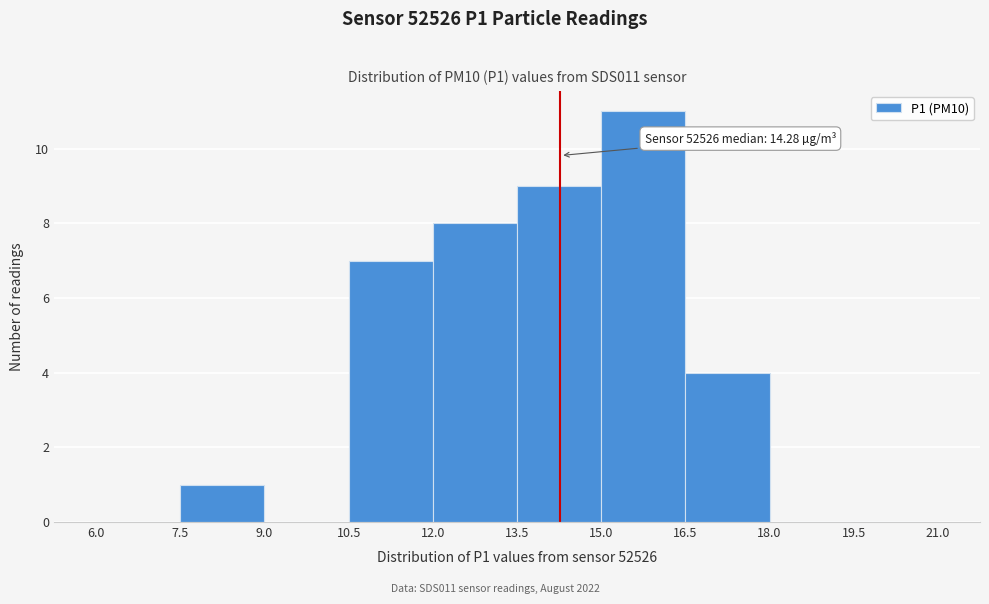

Over which range of the x-axis is the bar tallest?

15.0 to 16.5